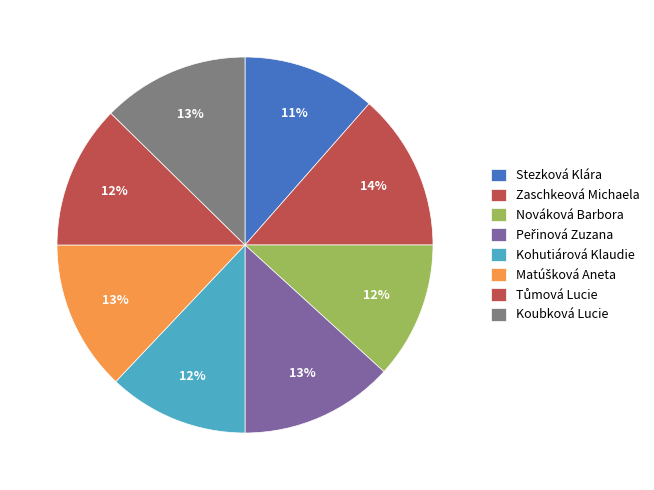

How many slices are in this pie chart?

8